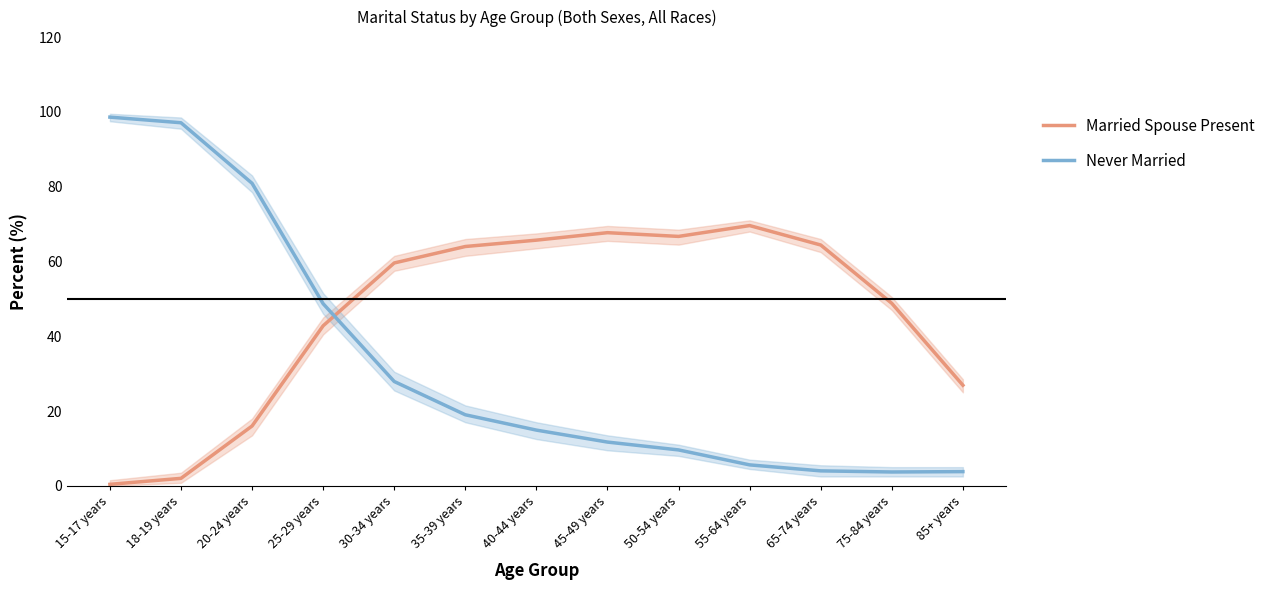

Which category has the highest value in the Never Married series?

15-17 years